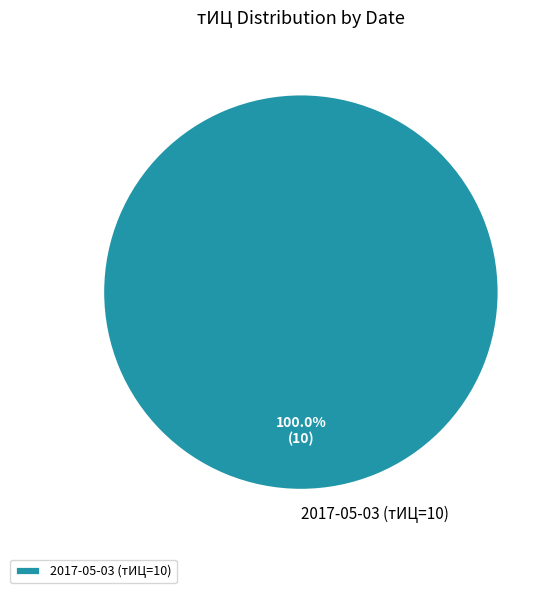

What is the majority slice?

2017-05-03 (тИЦ=10)